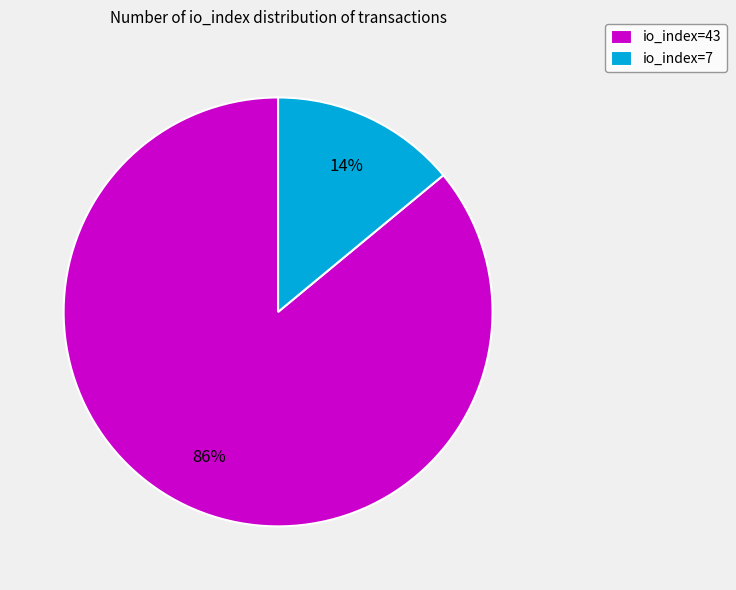

To the nearest percent, what is the difference between the largest and smallest slice percentages?

72%